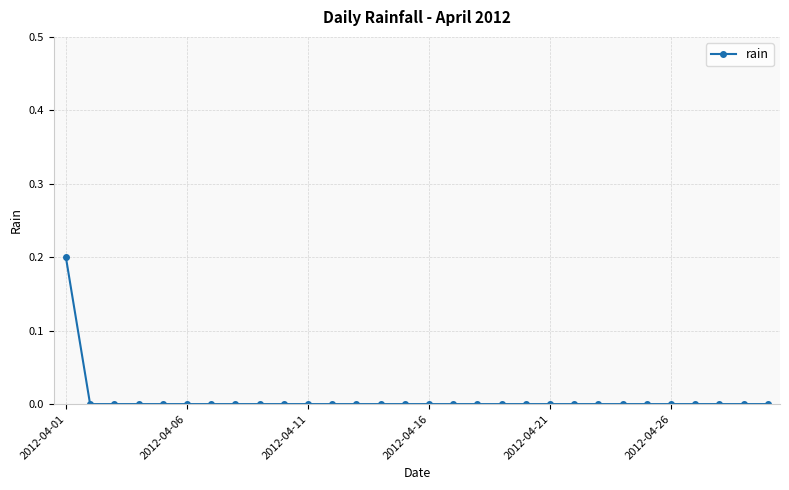

Reading left to right, extract all data points from this chart.

0.2	0.0	0.0	0.0	0.0	0.0	0.0	0.0	0.0	0.0	0.0	0.0	0.0	0.0	0.0	0.0	0.0	0.0	0.0	0.0	0.0	0.0	0.0	0.0	0.0	0.0	0.0	0.0	0.0	0.0